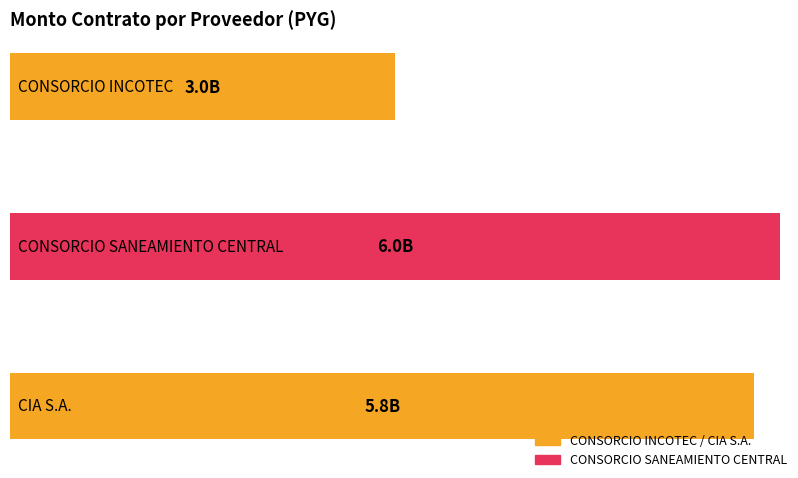

What is the average value?

4933333333